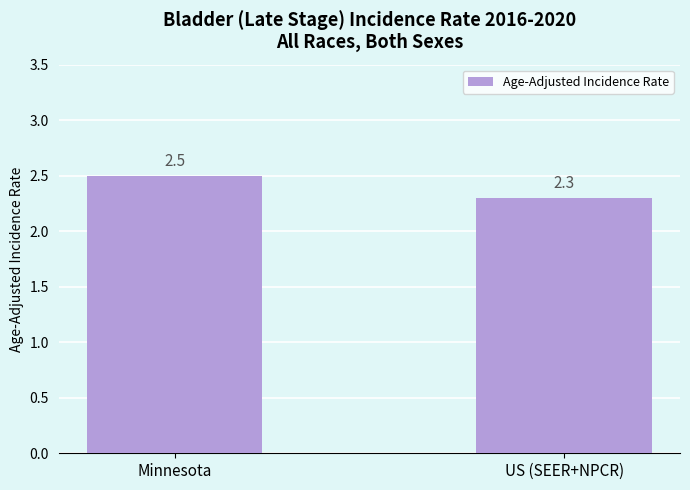

How many distinct data groups are displayed?

1